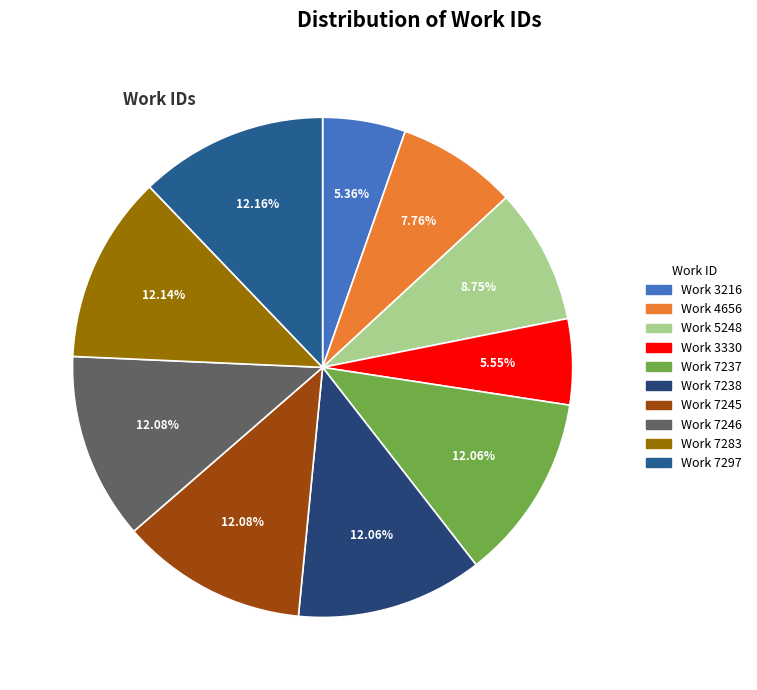

Is there any slice that represents more than half of the pie?

No